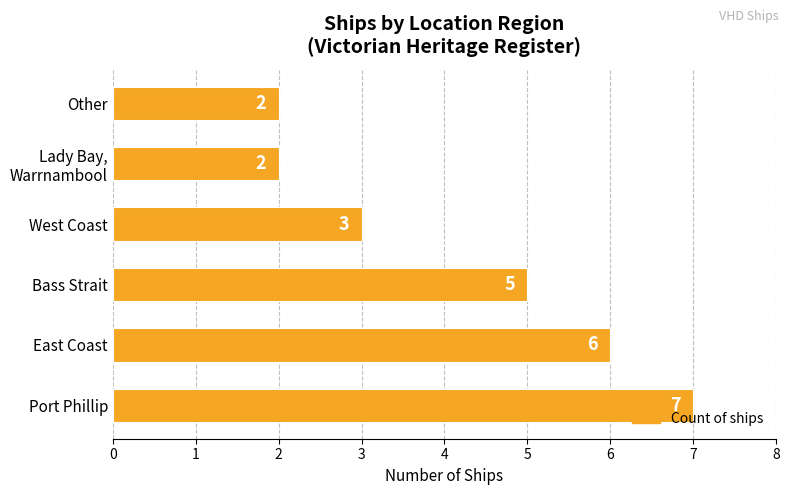

What is the sum of the values at Other and Port Phillip?

9